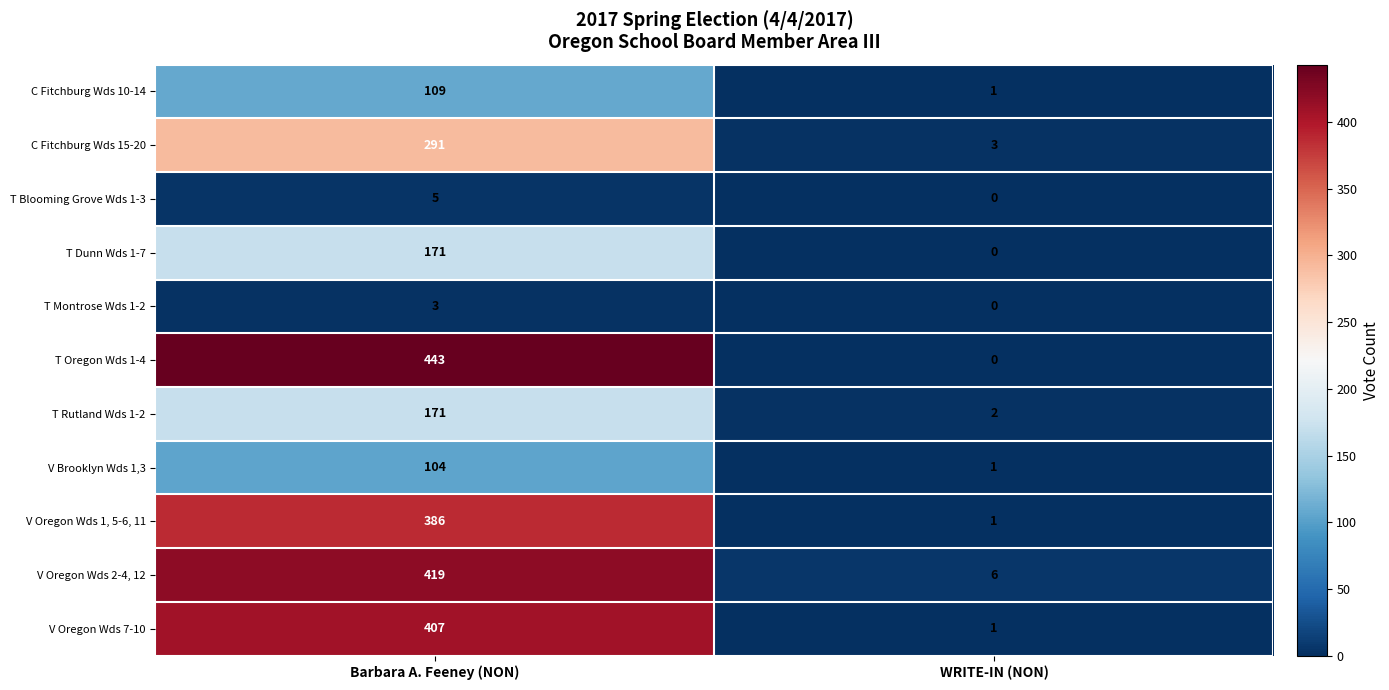

True or false: T Dunn Wds 1-7 has a value of 171 at Barbara A. Feeney (NON).

True